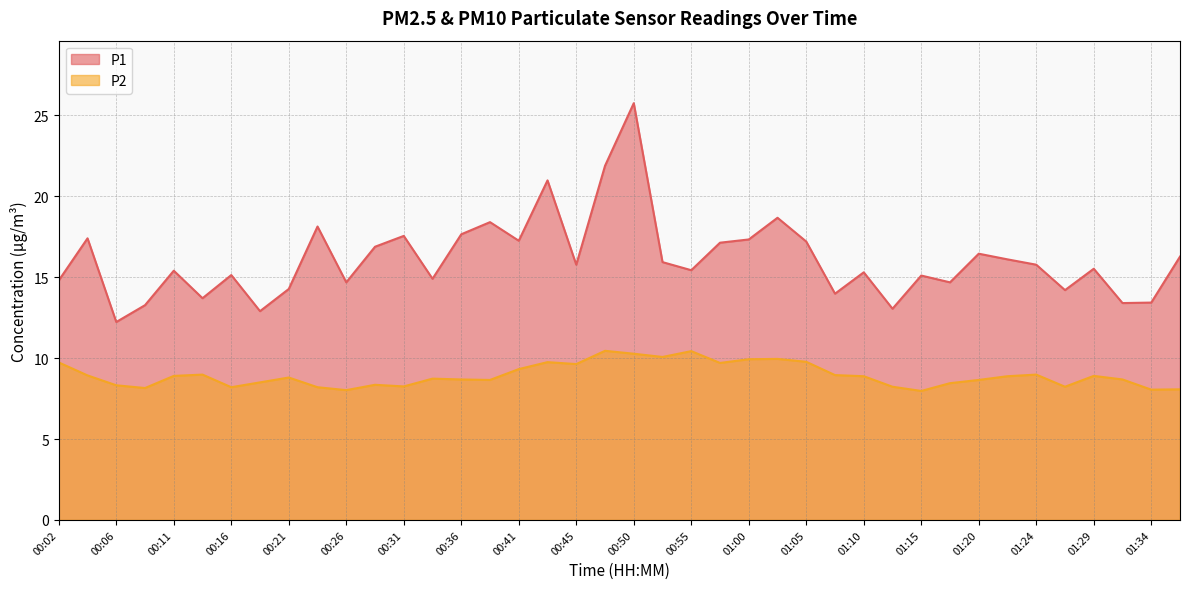

Reading right to left, list all the values displayed in this chart.

P1: 16.3	13.4	13.4	15.5	14.2	15.8	16.1	16.4	14.7	15.1	13.1	15.3	14.0	17.2	18.7	17.3	17.1	15.4	15.9	25.8	21.9	15.8	21.0	17.2	18.4	17.6	14.9	17.6	16.9	14.7	18.1	14.3	12.9	15.1	13.7	15.4	13.3	12.2	17.4	14.8
P2: 8.1	8.1	8.7	8.9	8.2	9.0	8.9	8.7	8.4	8.0	8.2	8.9	8.9	9.8	9.9	9.9	9.7	10.4	10.1	10.3	10.4	9.6	9.8	9.3	8.7	8.7	8.7	8.2	8.3	8.0	8.2	8.8	8.5	8.2	9.0	8.9	8.2	8.3	8.9	9.7